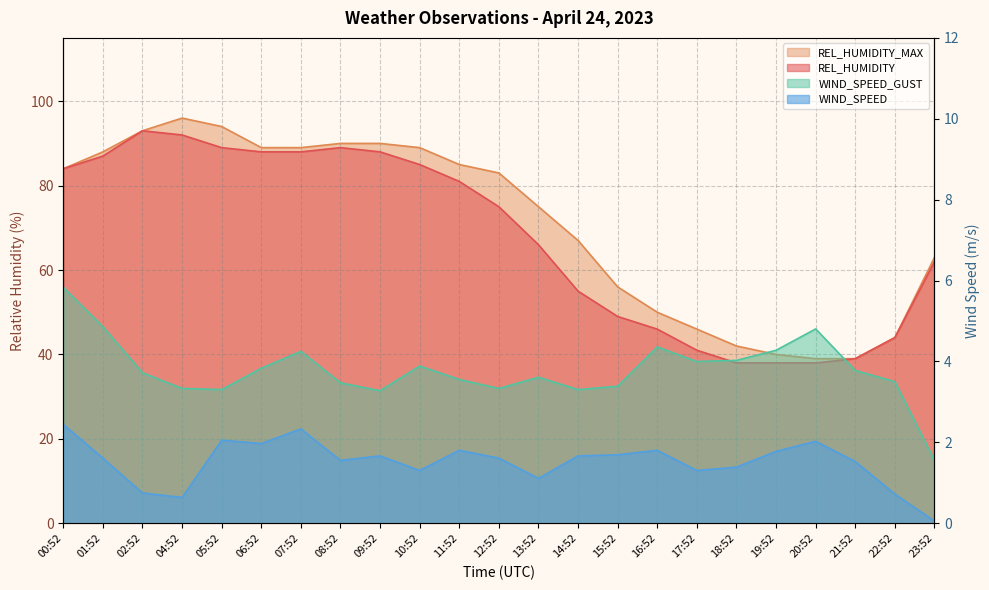

True or false: WIND_SPEED_GUST has a value of 4.0 at 18:52.

True